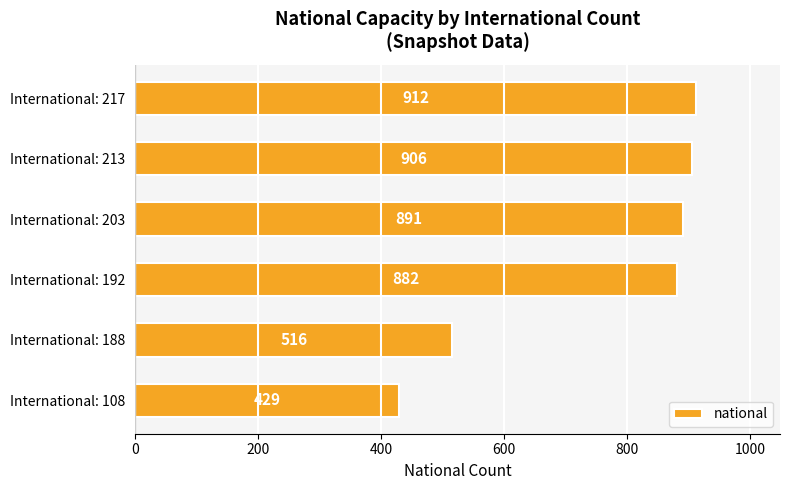

Which has a higher value, International: 192 or International: 203?

International: 203